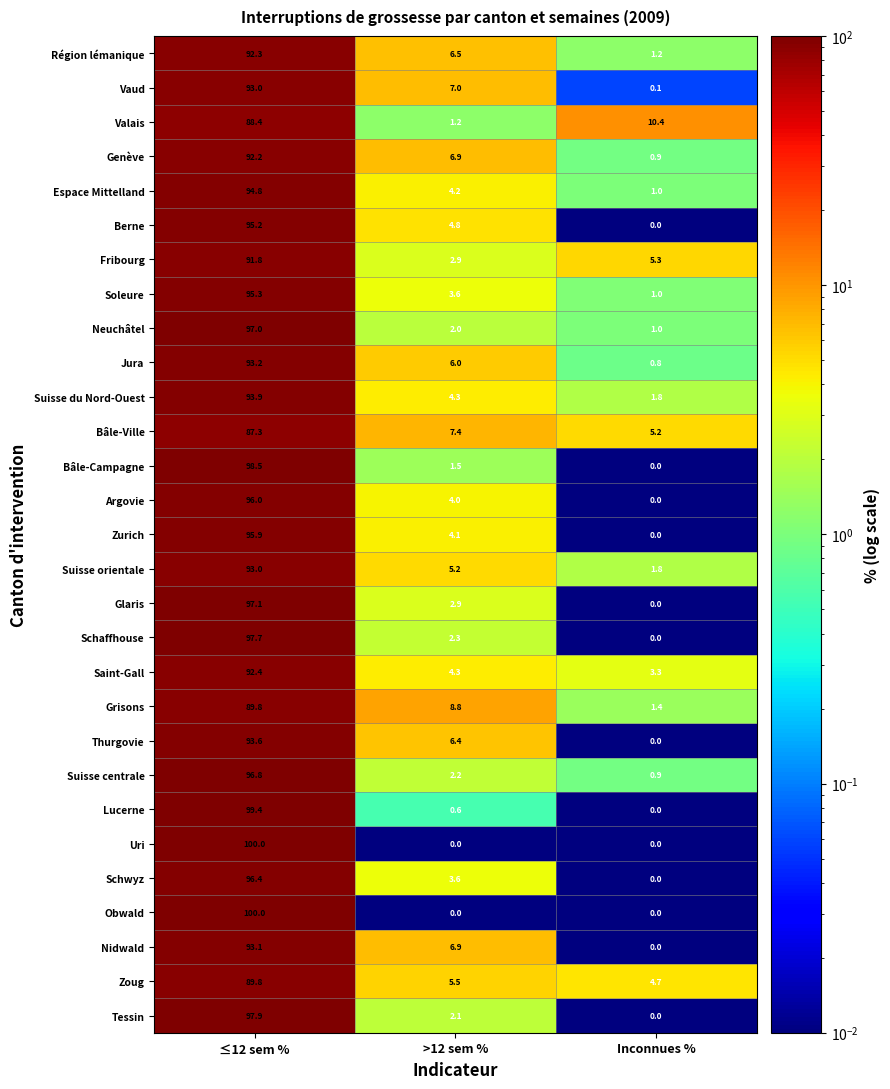

Between >12 sem % and Inconnues %, which series saw the biggest shift?

Valais